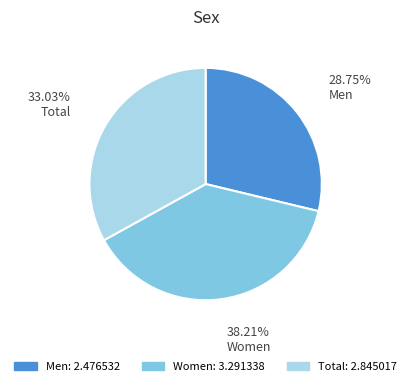

Is there a majority slice in this chart?

No